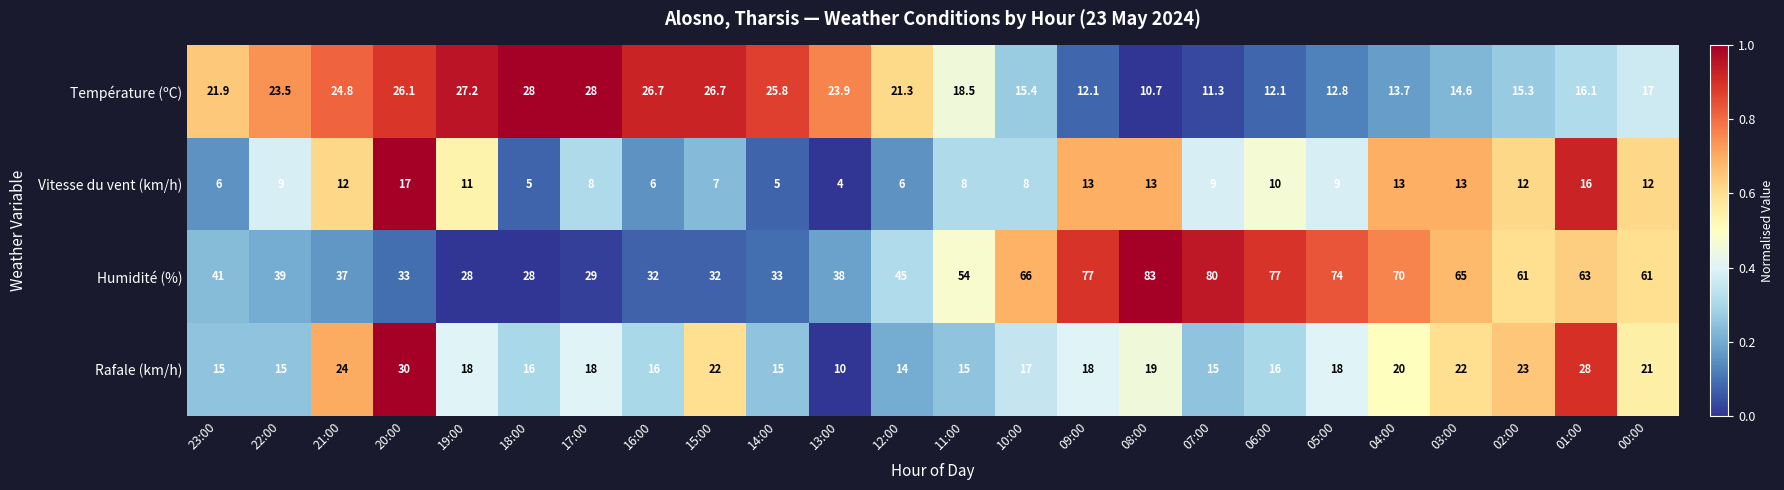

Between 10:00 and 02:00, which series saw the biggest shift?

Rafale (km/h)